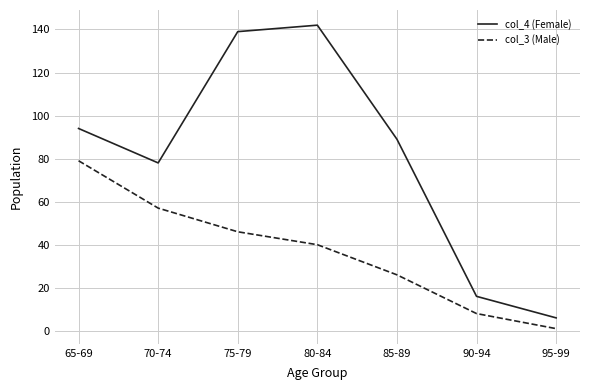

Between 70-74 and 85-89, which series saw the biggest shift?

col_3 (Male)